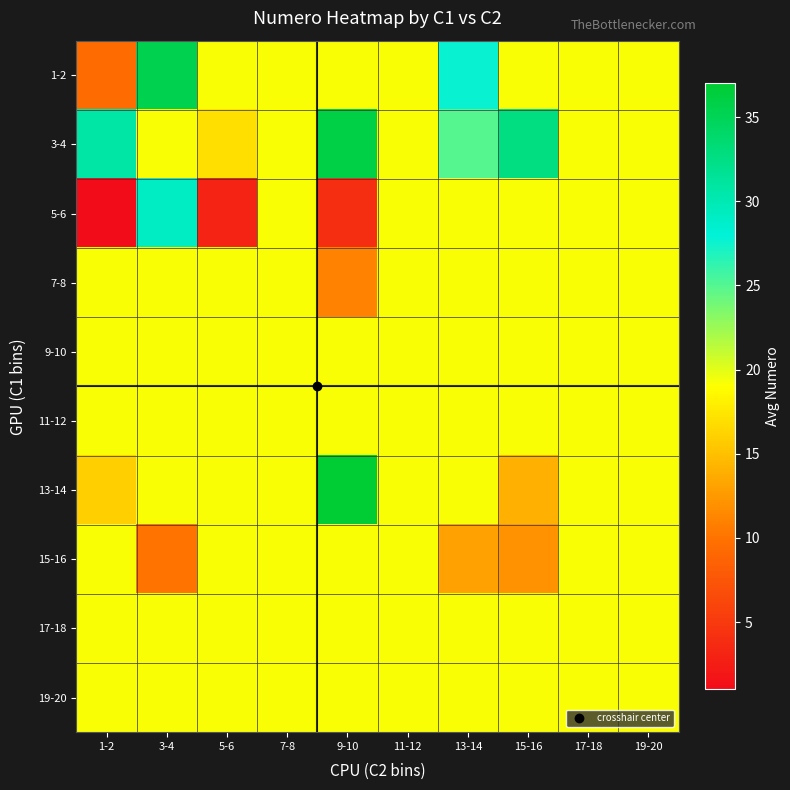

At how many categories does at least one series exceed 29?

4